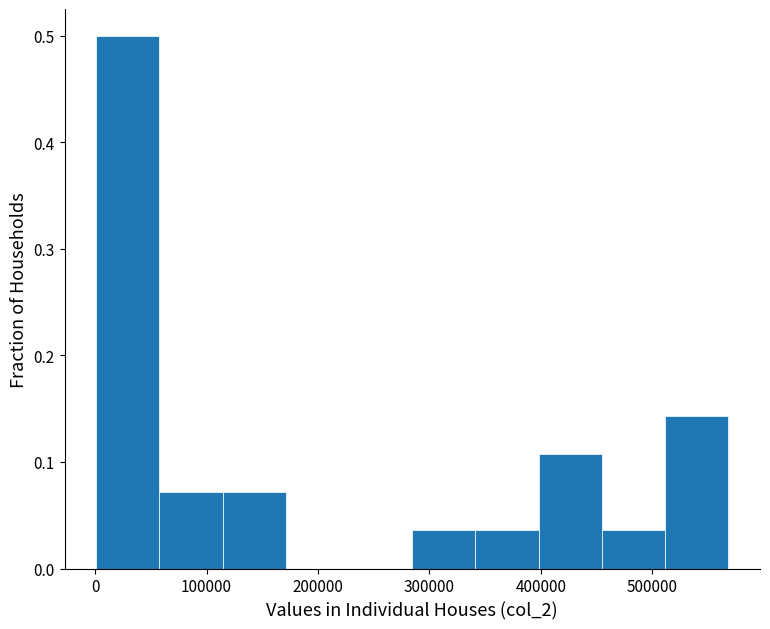

Reading left to right, transcribe this chart: for each bar, give the range it covers on the x-axis and its height. Neither the bar edges nor the heights are printed on the chart, so give them approximately, as read against the axes.

0 to 60000: 0.50
60000 to 110000: 0.07
110000 to 170000: 0.07
170000 to 230000: 0
230000 to 280000: 0
280000 to 340000: 0.04
340000 to 400000: 0.04
400000 to 450000: 0.11
450000 to 510000: 0.04
510000 to 570000: 0.14